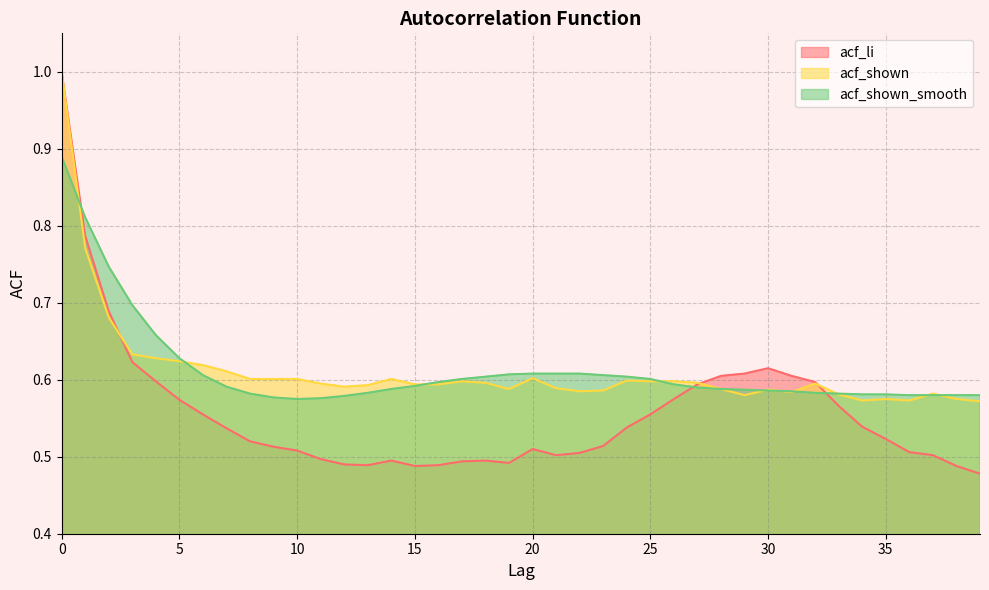

True or false: acf_shown and acf_li cross at least once.

True